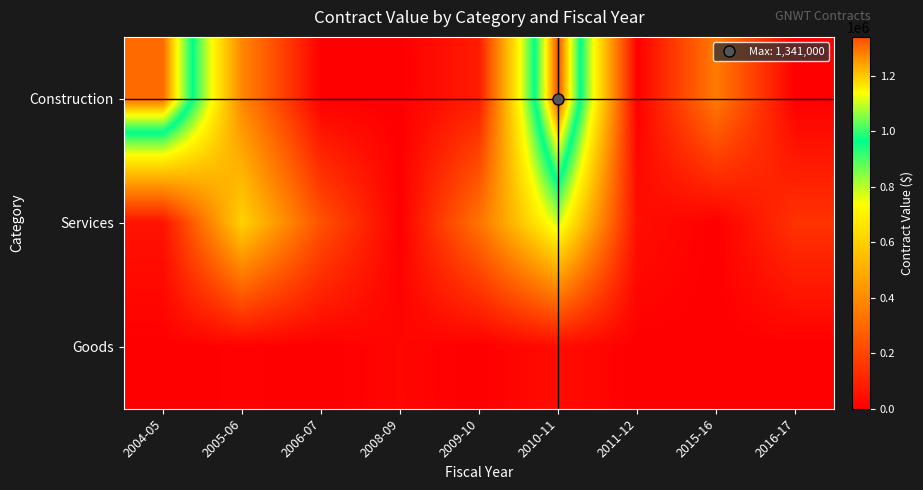

Reading left to right, extract all data points from this chart.

Construction: 2004-05=1306456.0	2005-06=385650.0	2006-07=0.0	2008-09=0.0	2009-10=83150.0	2010-11=1341000.0	2011-12=0.0	2015-16=355000.0	2016-17=0.0
Services: 2004-05=55966.0	2005-06=607835.0	2006-07=233405.0	2008-09=0.0	2009-10=334873.7	2010-11=789038.2	2011-12=43625.8	2015-16=0.0	2016-17=145275.0
Goods: 2004-05=0.0	2005-06=7205.0	2006-07=0.0	2008-09=19472.8	2009-10=0.0	2010-11=36488.9	2011-12=0.0	2015-16=0.0	2016-17=0.0